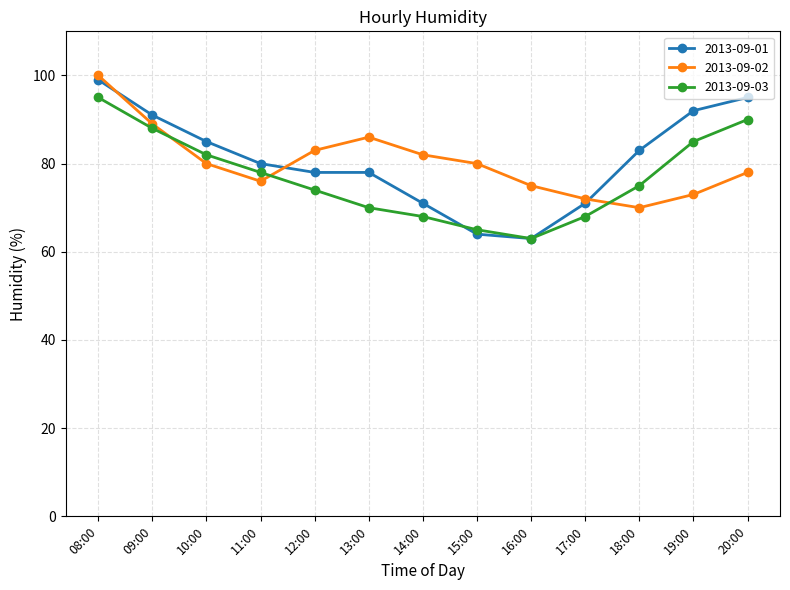

Which category has the highest value in the 2013-09-02 series?

08:00